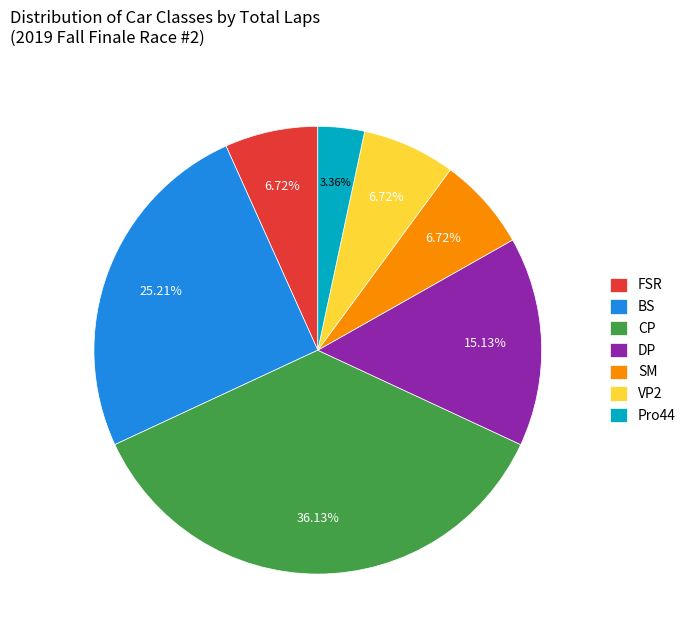

To the nearest percent, what is the average slice percentage?

14%